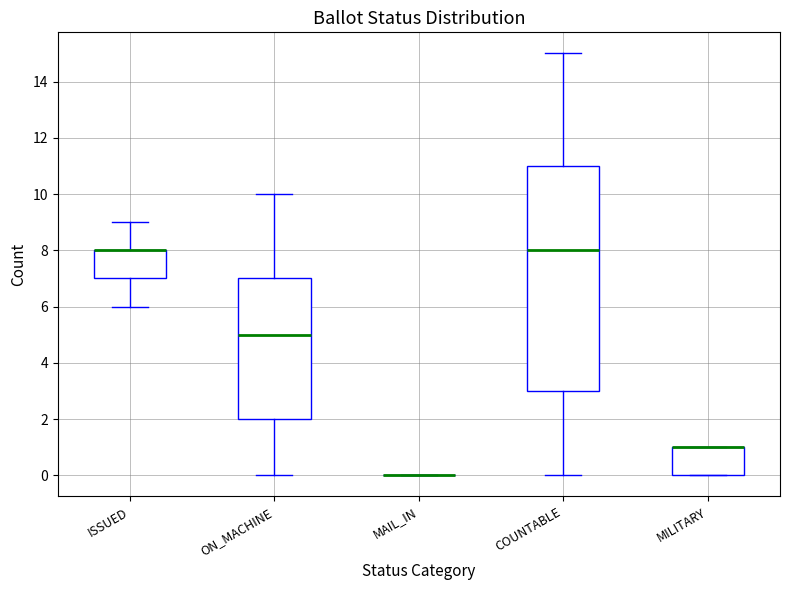

Reading left to right, read every box against the y-axis: the position of its median line, the range the box covers, and the ends of its whiskers. The values are not printed on the chart, so give them approximately, as read against the axis.

ISSUED: median 8 (drawn on the box's upper edge), box 7 to 8, whiskers 6 to 9
ON_MACHINE: median 5, box 2 to 7, whiskers 0 to 10
MAIL_IN: box collapsed to a line at 0, whiskers 0 to 0
COUNTABLE: median 8, box 3 to 11, whiskers 0 to 15
MILITARY: median 1 (drawn on the box's upper edge), box 0 to 1, whiskers 0 to 1